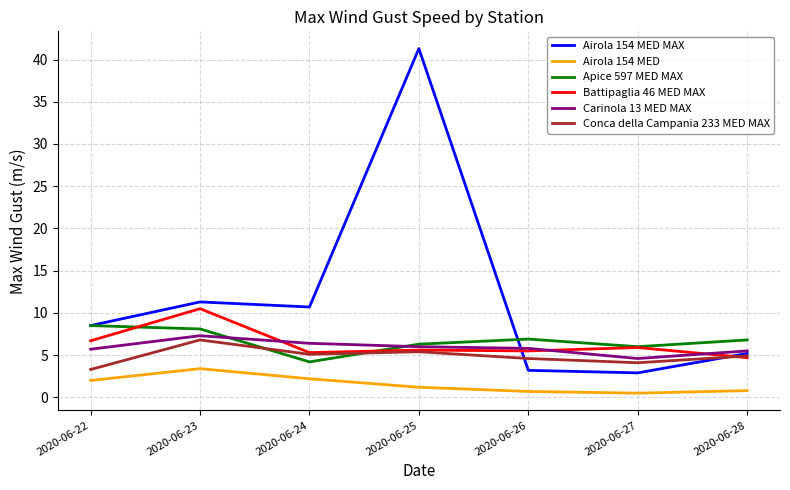

At which category does Carinola 13 MED MAX reach its first local peak?

2020-06-23